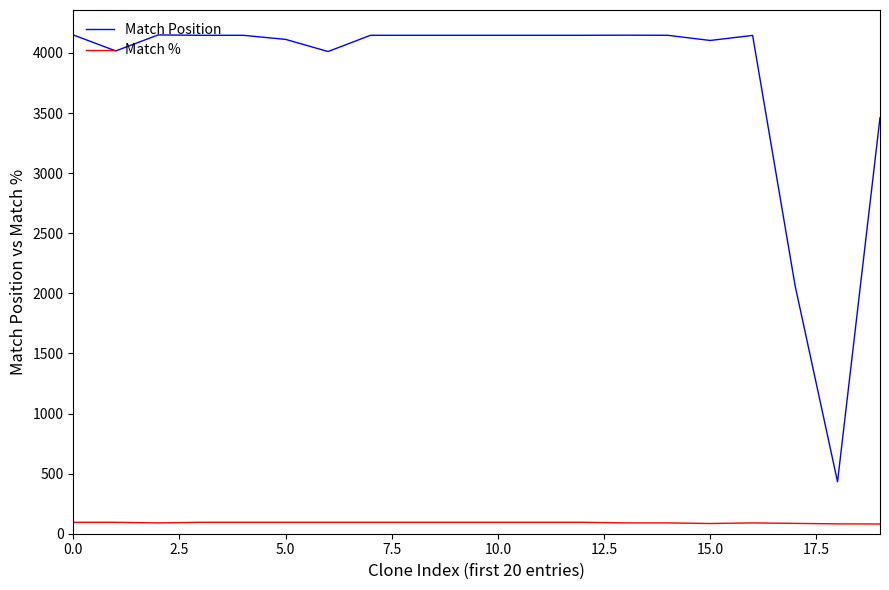

Which series has the widest spread of values?

Match Position